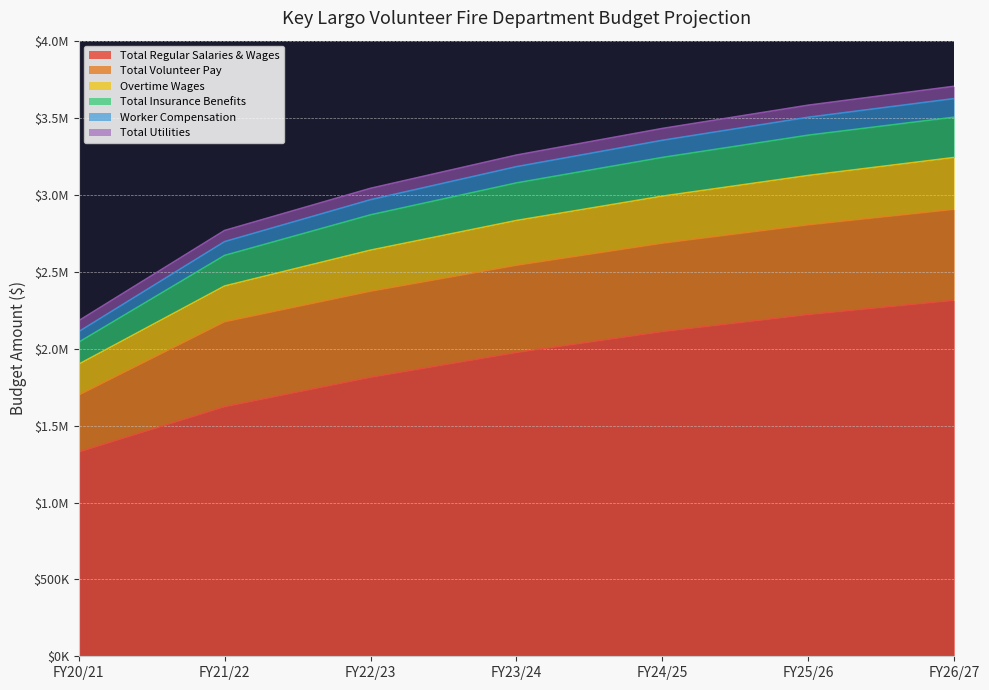

What are all the series names shown in the legend?

Total Regular Salaries & Wages, Total Volunteer Pay, Overtime Wages, Total Insurance Benefits, Worker Compensation, Total Utilities